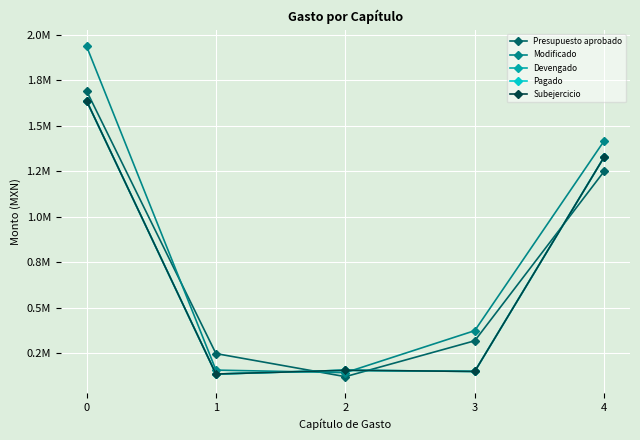

Is this an area chart (filled region under the line)?

No